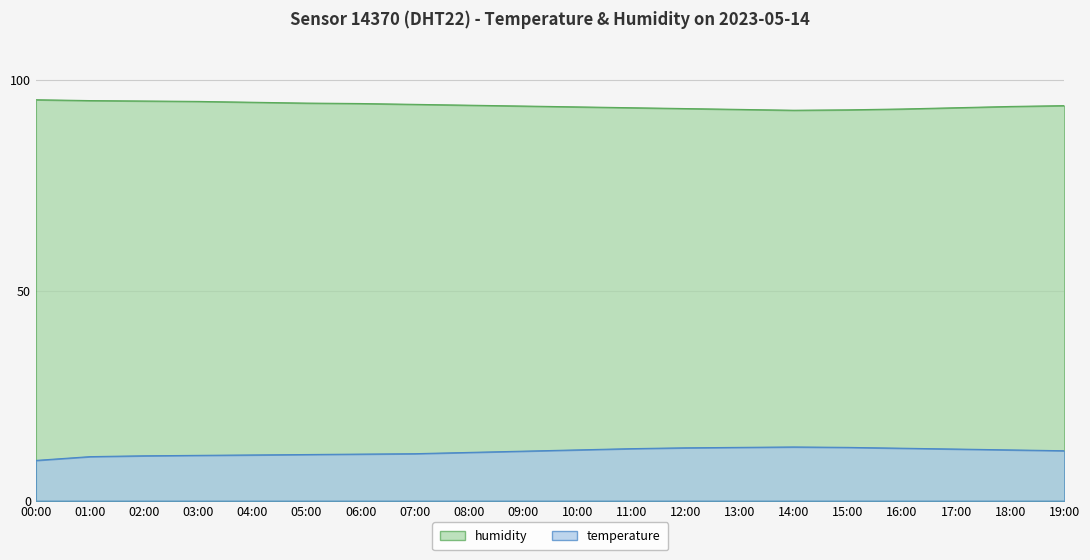

Is it true that humidity equals 94.0 at 19:00?

True